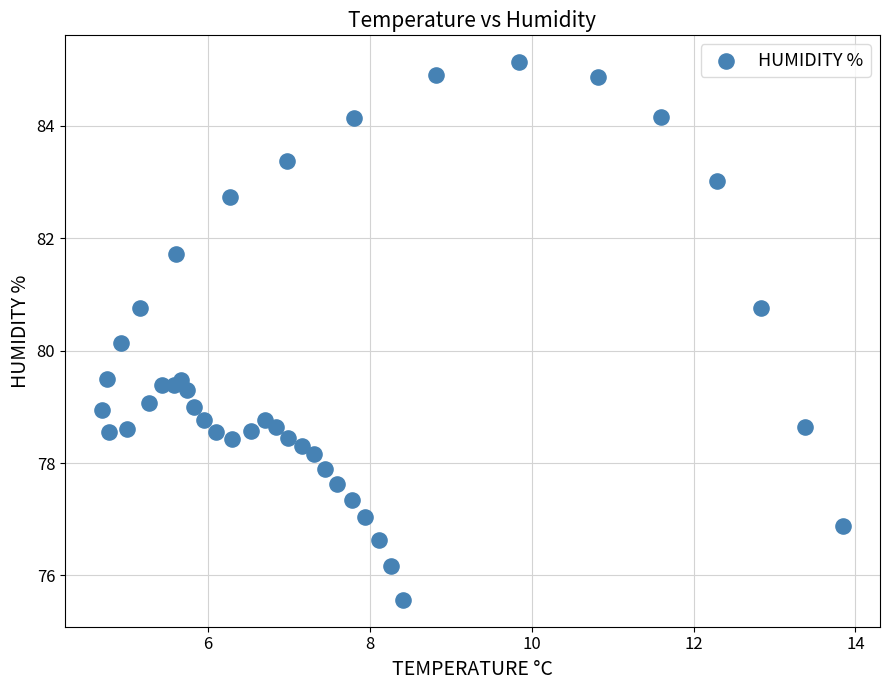

What Y value in the scatter plot is closest to 80?

80.1